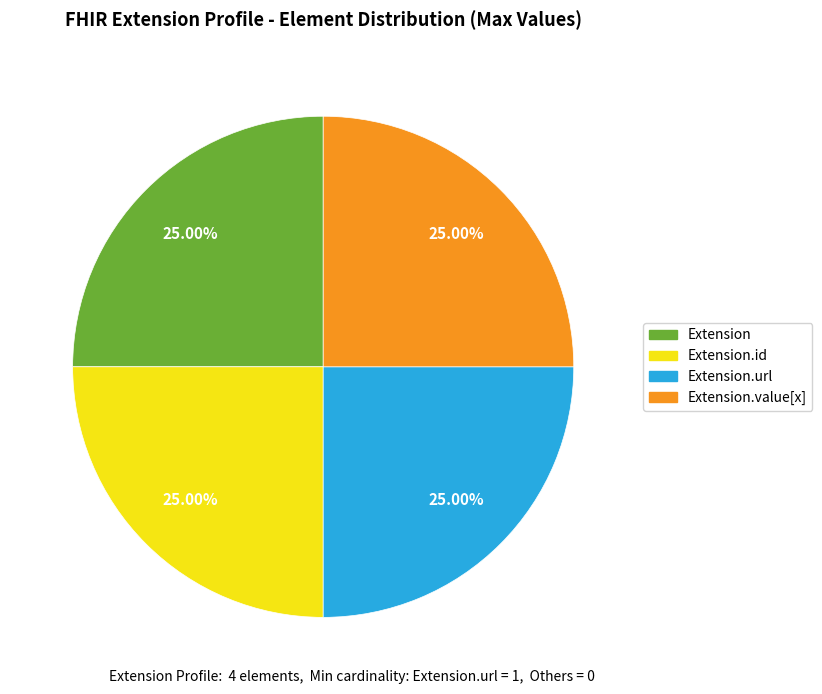

To the nearest percent, what percentage of the pie is Extension.url?

25%